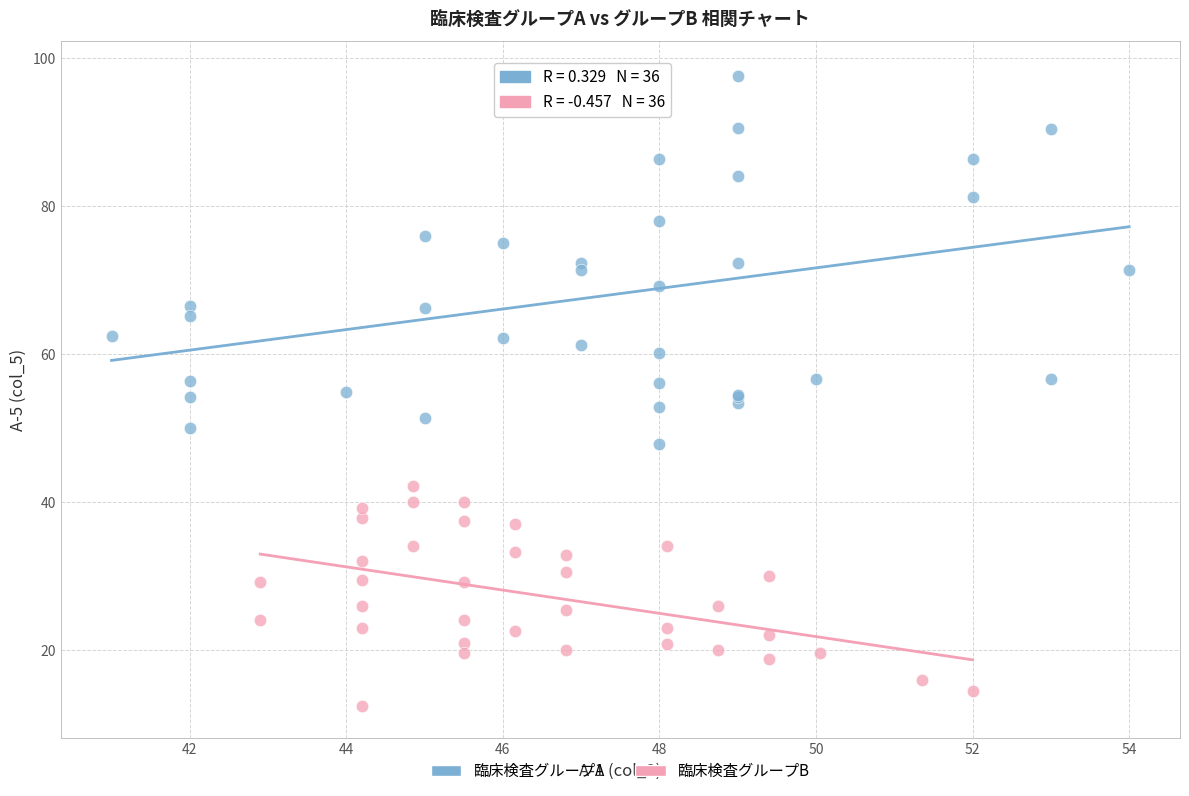

Which series contains the lowest Y value?

臨床検査グループB